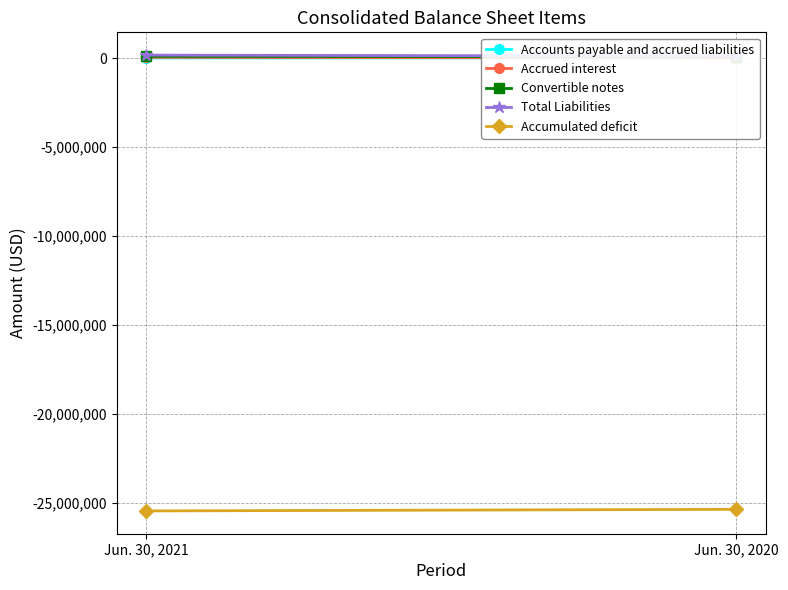

What is the total value across all series at Jun. 30, 2020?

-25153498